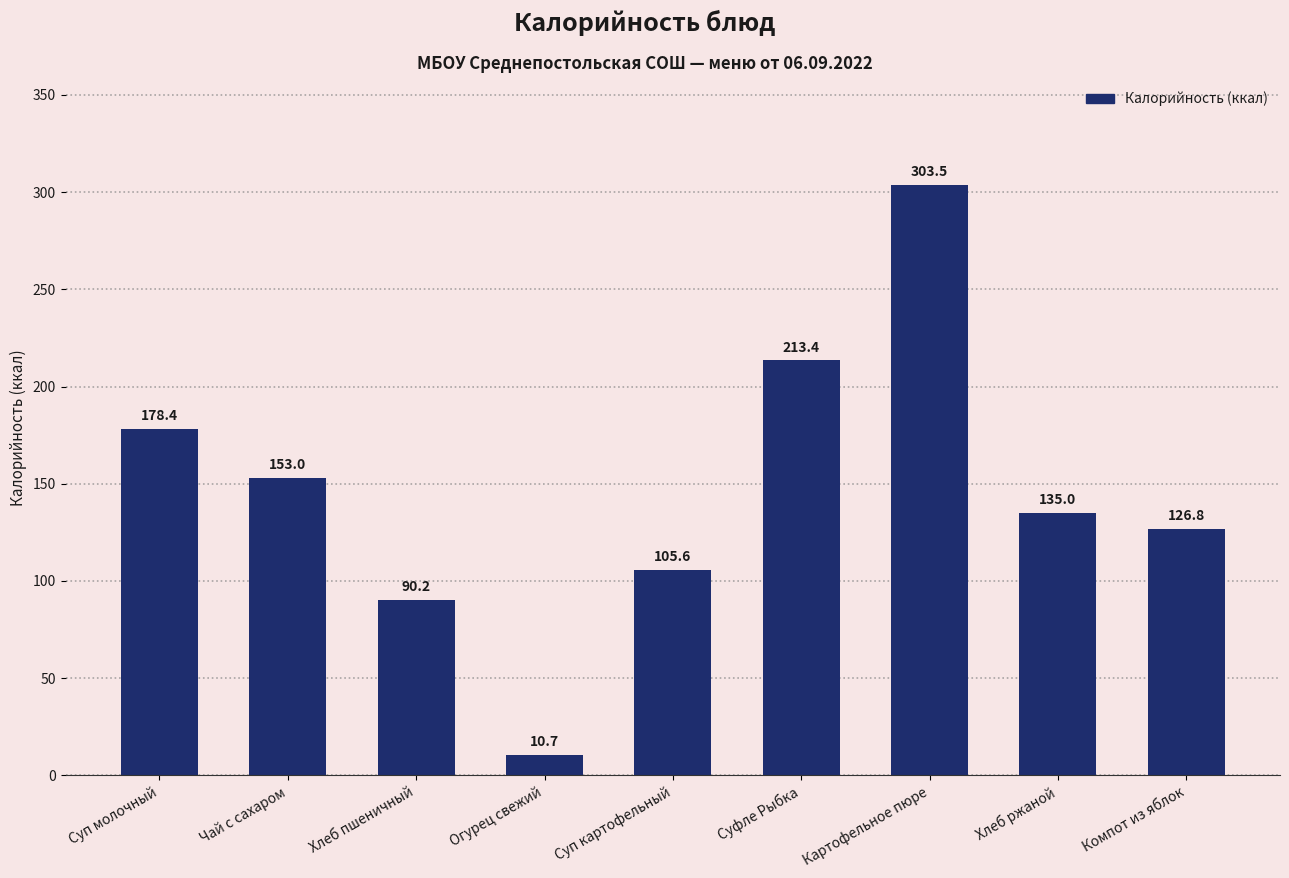

What is the average value?

146.3